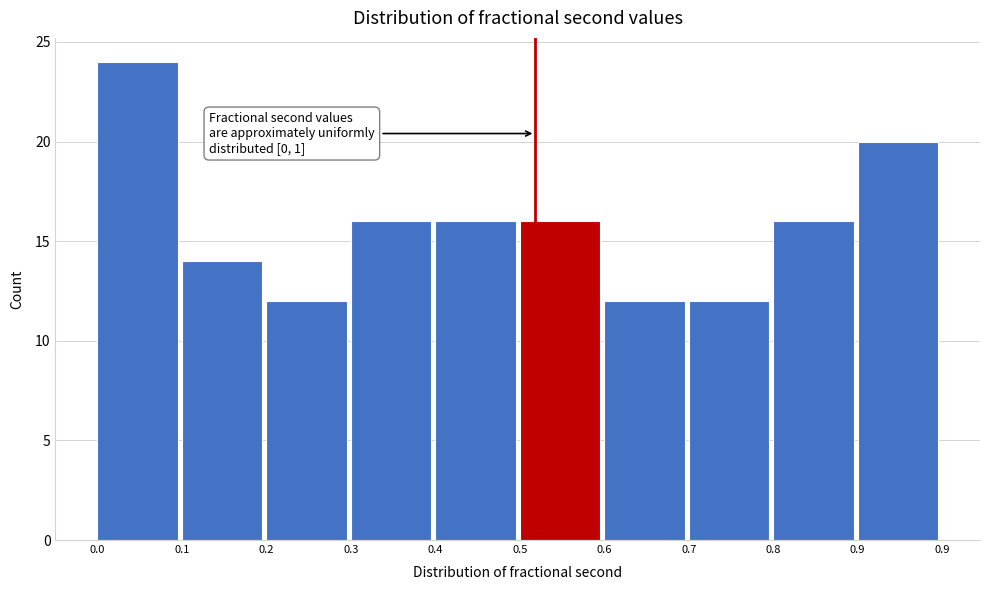

Reading left to right, transcribe all the data shown in this chart.

0.0=24	0.1=14	0.2=12	0.3=16	0.4=16	0.5=16	0.6=12	0.7=12	0.8=16	0.9=20